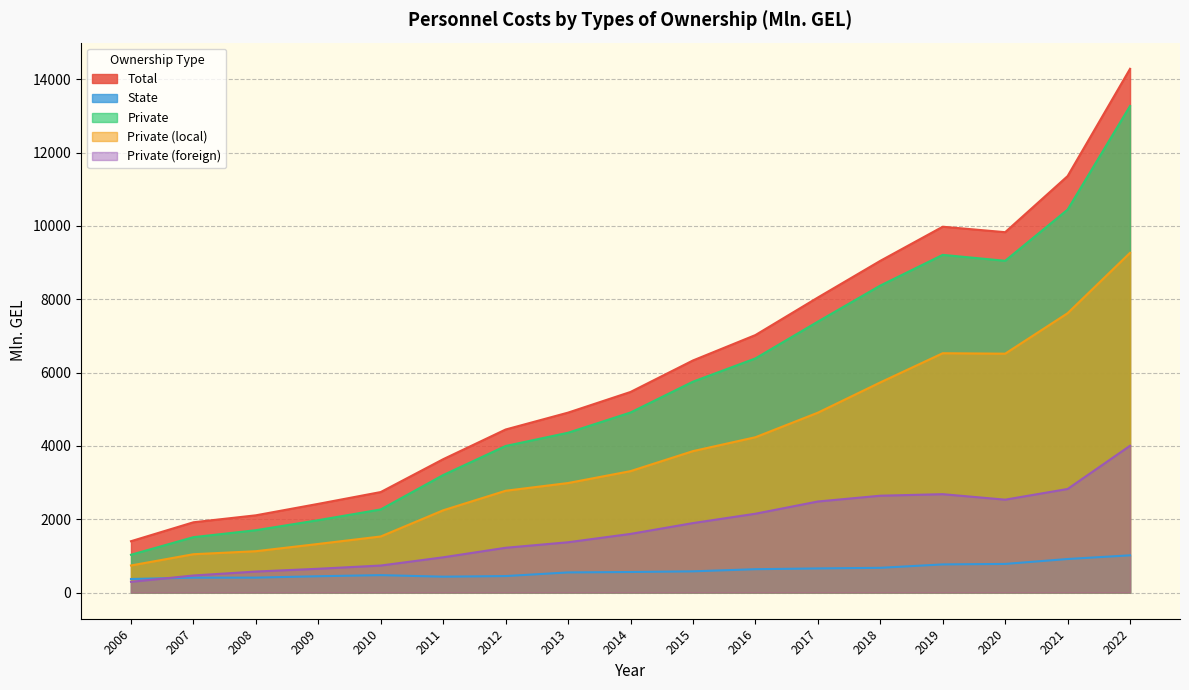

Reading right to left, transcribe all the data shown in this chart.

Total: 2022=14283.9	2021=11357.8	2020=9828.1	2019=9977.2	2018=9046.4	2017=8046.4	2016=7022.2	2015=6329.6	2014=5470.6	2013=4907.2	2012=4446.6	2011=3636.9	2010=2741.0	2009=2419.0	2008=2106.6	2007=1916.4	2006=1400.1
State: 2022=1015.0	2021=914.4	2020=780.4	2019=767.4	2018=674.2	2017=657.7	2016=636.7	2015=578.2	2014=560.1	2013=548.8	2012=449.3	2011=432.4	2010=474.9	2009=444.8	2008=406.6	2007=406.1	2006=369.5
Private: 2022=13268.9	2021=10443.3	2020=9047.7	2019=9209.8	2018=8372.2	2017=7388.6	2016=6385.5	2015=5751.4	2014=4910.5	2013=4358.4	2012=3997.3	2011=3204.5	2010=2266.1	2009=1974.2	2008=1700.1	2007=1510.4	2006=1030.7
Private (local): 2022=9265.4	2021=7618.6	2020=6514.6	2019=6526.9	2018=5731.0	2017=4905.3	2016=4235.7	2015=3857.1	2014=3311.1	2013=2986.8	2012=2775.9	2011=2243.2	2010=1529.2	2009=1325.6	2008=1127.4	2007=1045.2	2006=738.4
Private (foreign): 2022=4003.5	2021=2824.7	2020=2533.1	2019=2682.9	2018=2641.1	2017=2483.3	2016=2149.8	2015=1894.4	2014=1599.4	2013=1371.6	2012=1221.4	2011=961.3	2010=736.9	2009=648.6	2008=572.6	2007=465.2	2006=292.3